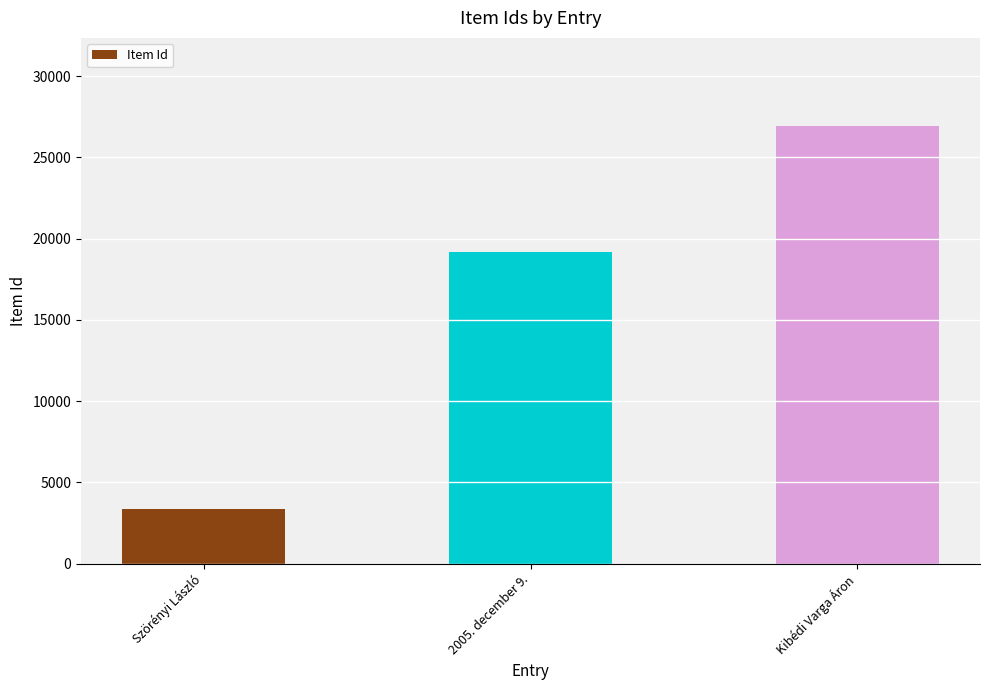

What is the smallest value displayed?

3349